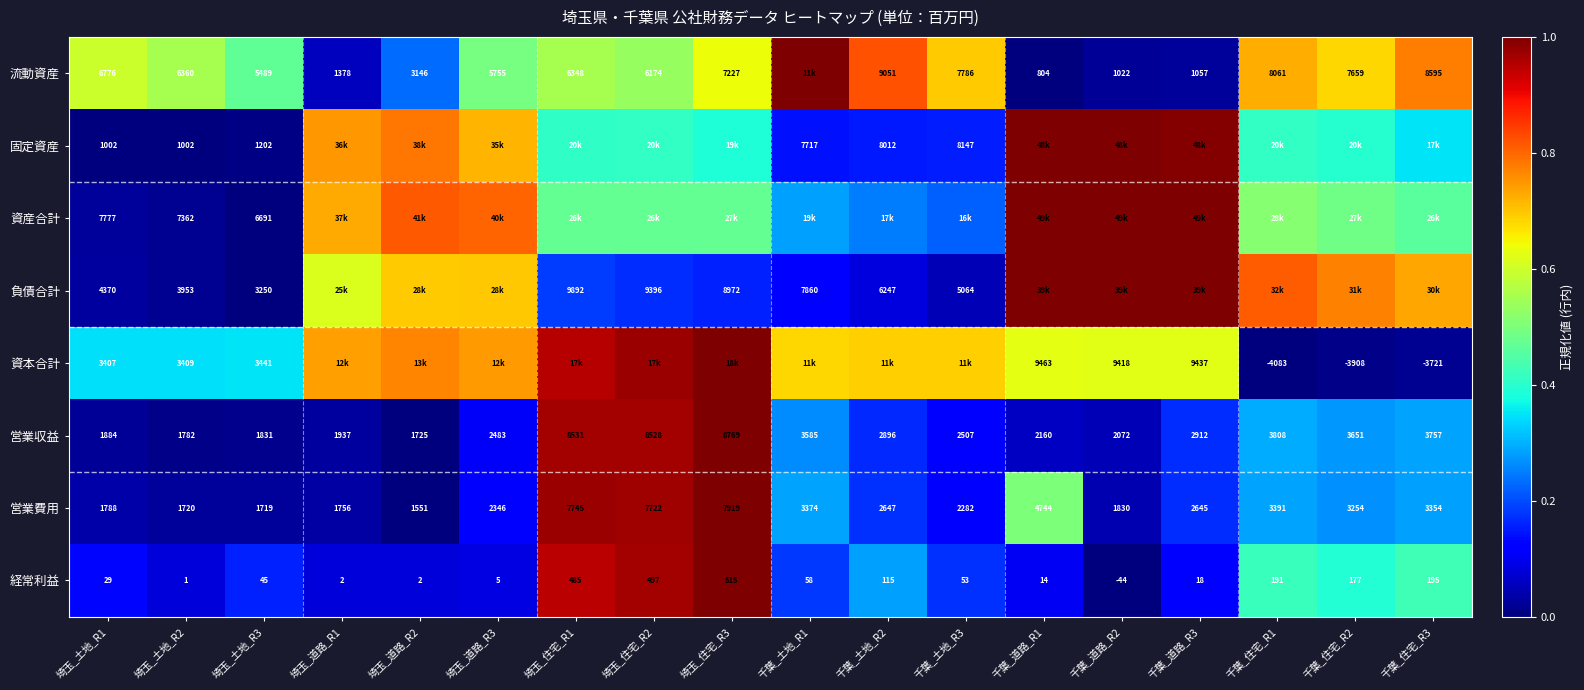

The 固定資産 series shows 0.3 at 千葉_土地_R3. True or false?

False